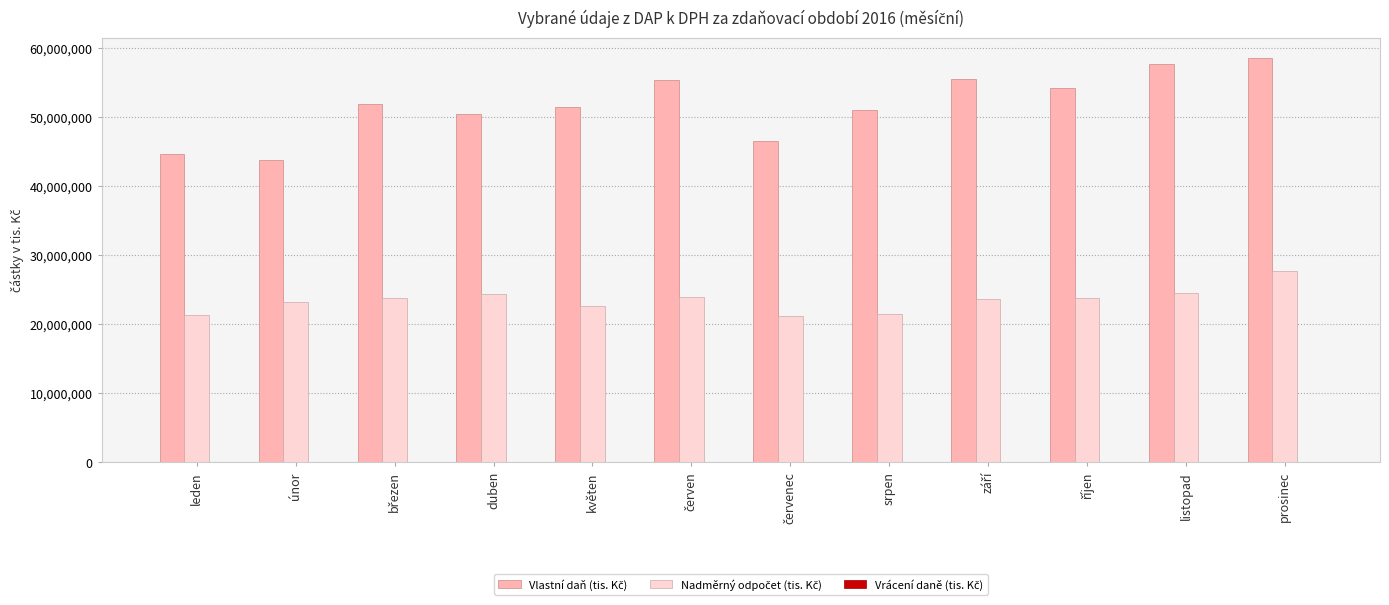

What is the maximum value shown in the chart?

58527927.7